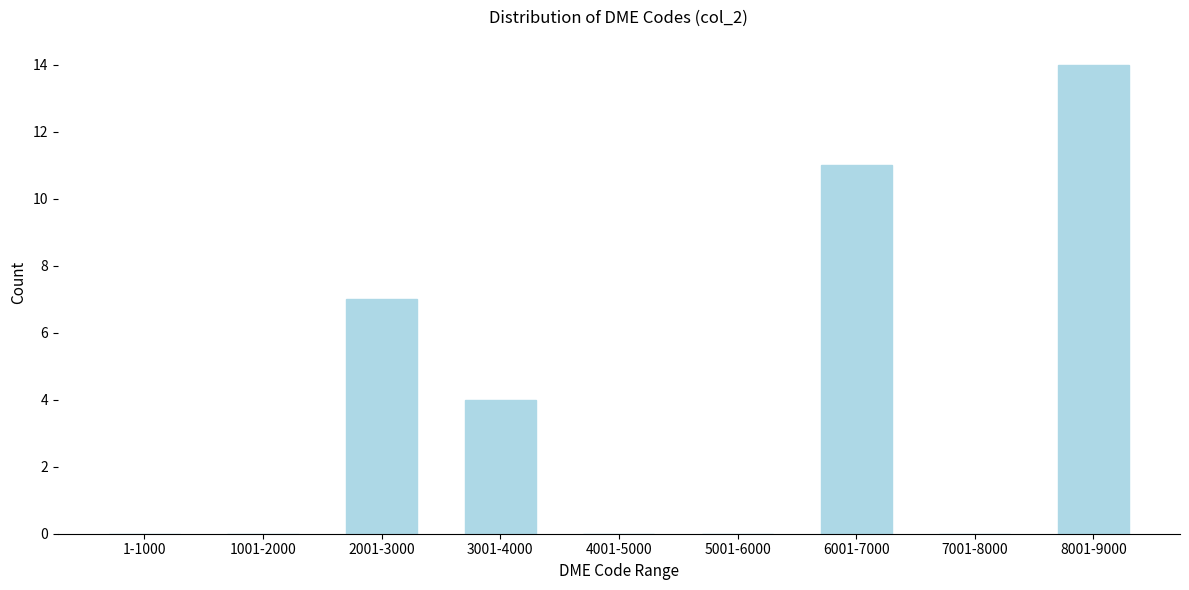

Reading left to right, extract all data points from this chart.

1-1000=0	1001-2000=0	2001-3000=7	3001-4000=4	4001-5000=0	5001-6000=0	6001-7000=11	7001-8000=0	8001-9000=14